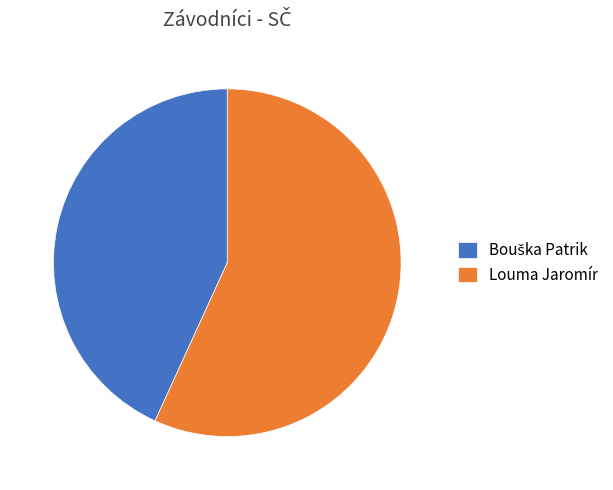

What is the largest slice in the pie chart?

Louma Jaromír